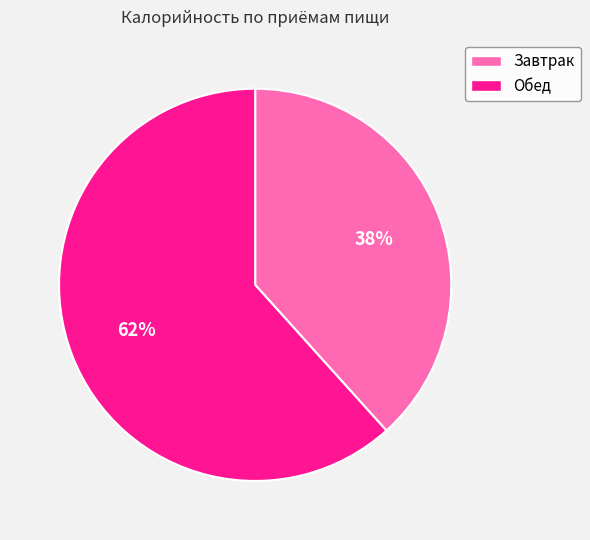

To the nearest percent, what percentage of the pie is Обед?

62%